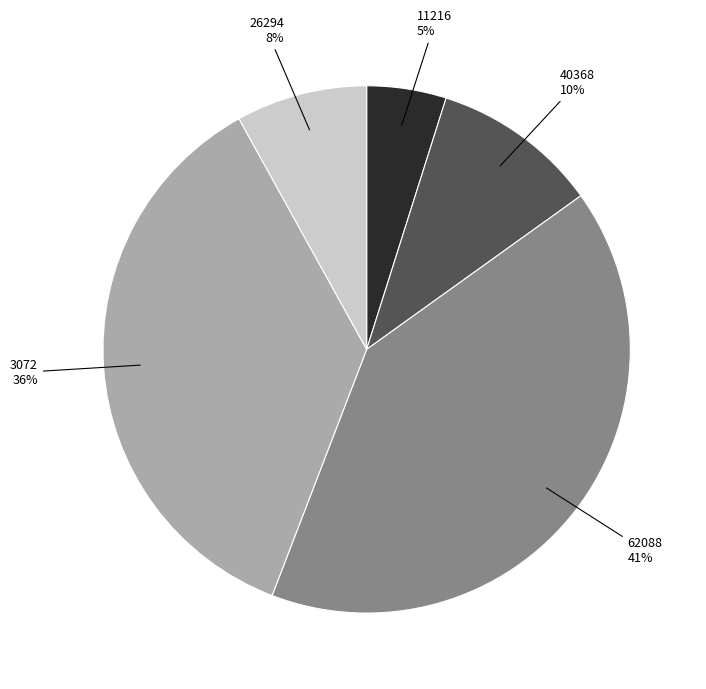

Does 3072 account for over 50% of the chart?

No